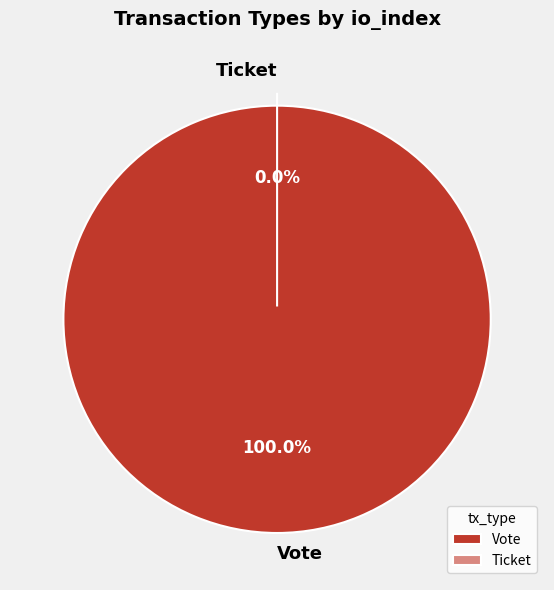

Do Vote and Ticket together represent more than half of the pie?

Yes